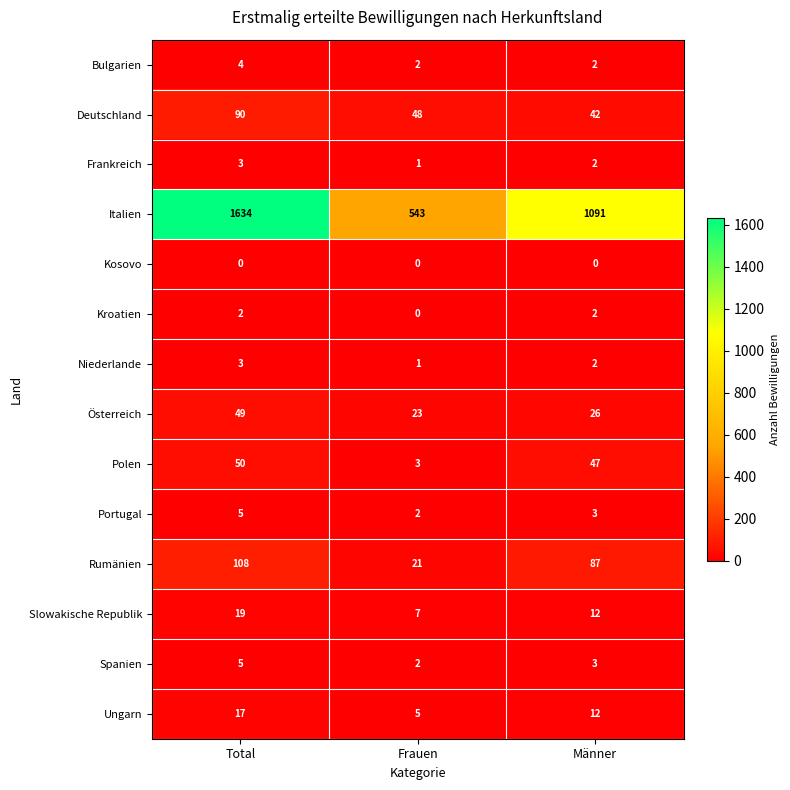

How many Ungarn values are between 5 and 17?

3